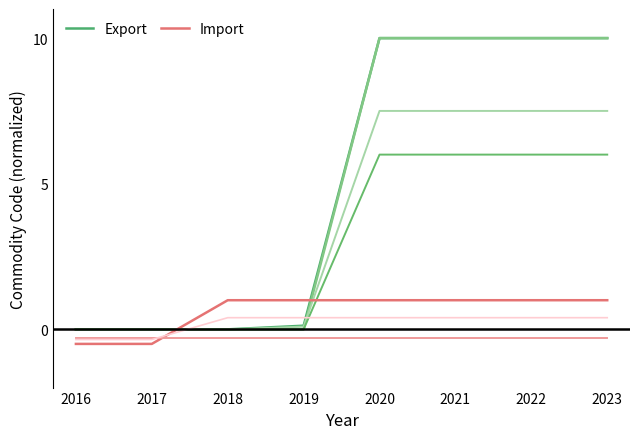

How many intersections are there between Export and Import?

2